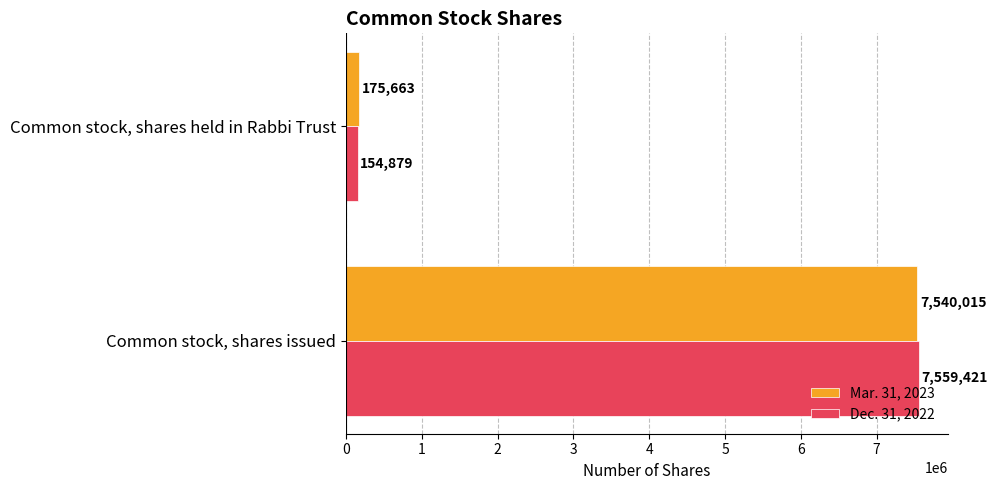

How many series are shown in this chart?

2